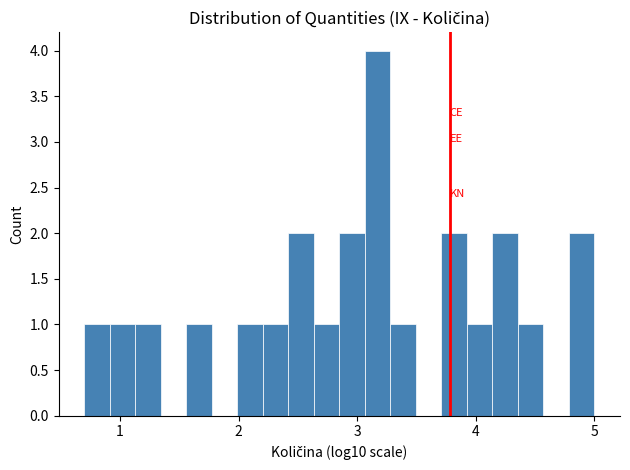

Read against the x-axis, roughly where is the centre of the tallest bar?

3.2